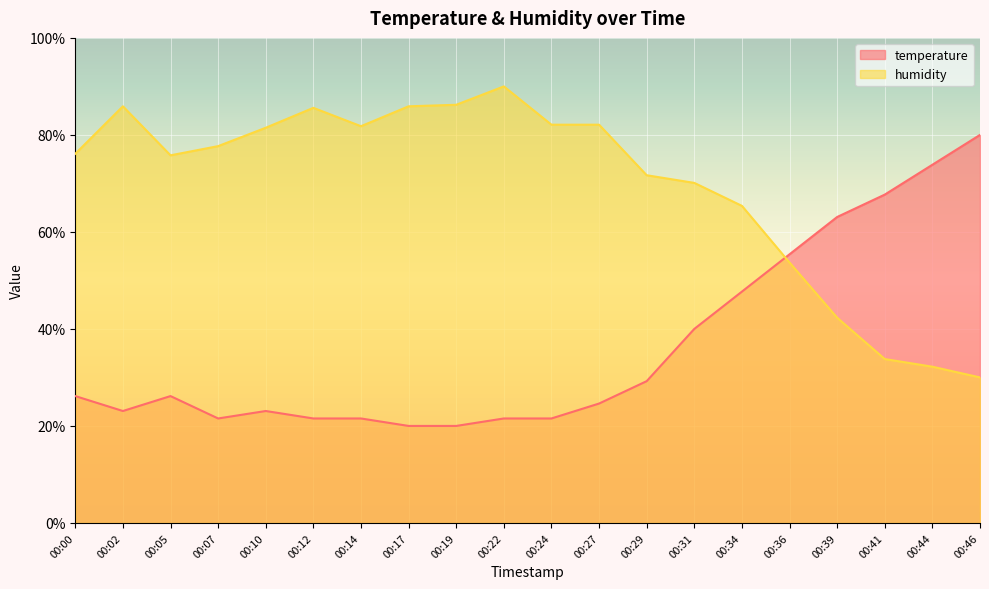

What is the approximate value of temperature at 00:44?

73.8